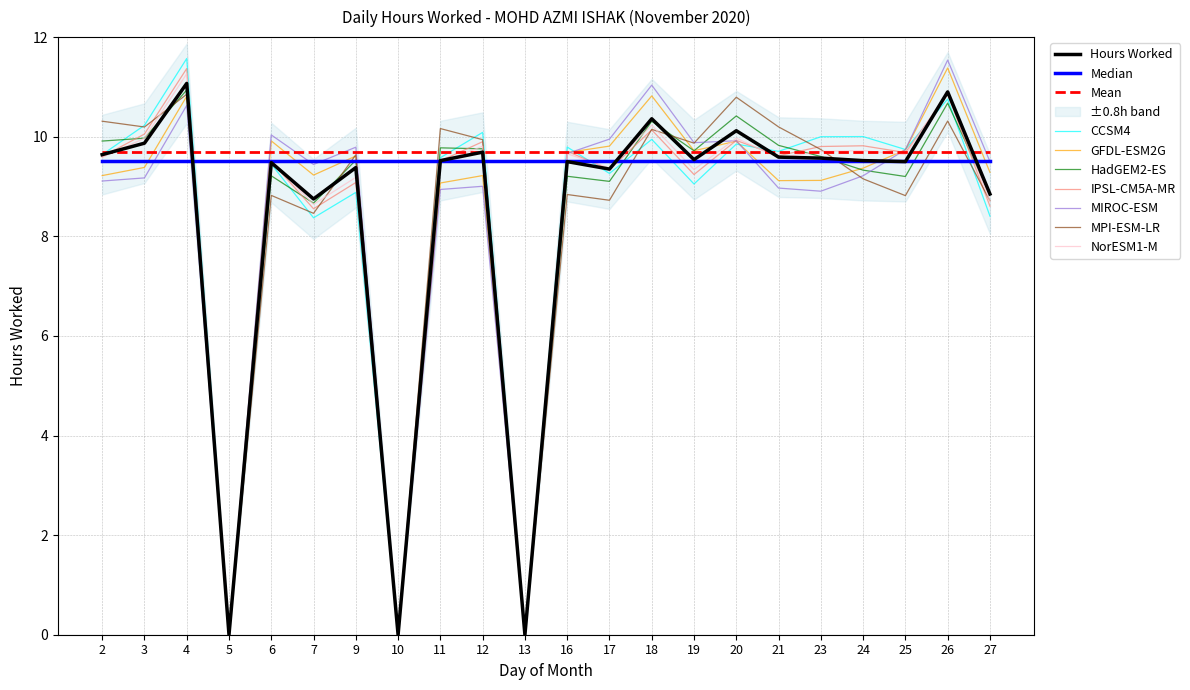

Reading right to left, list all the values displayed in this chart.

8.8	10.9	9.5	9.5	9.6	9.6	10.1	9.5	10.4	9.3	9.5	0.0	9.7	9.5	0.0	9.4	8.8	9.5	0.0	11.1	9.9	9.6